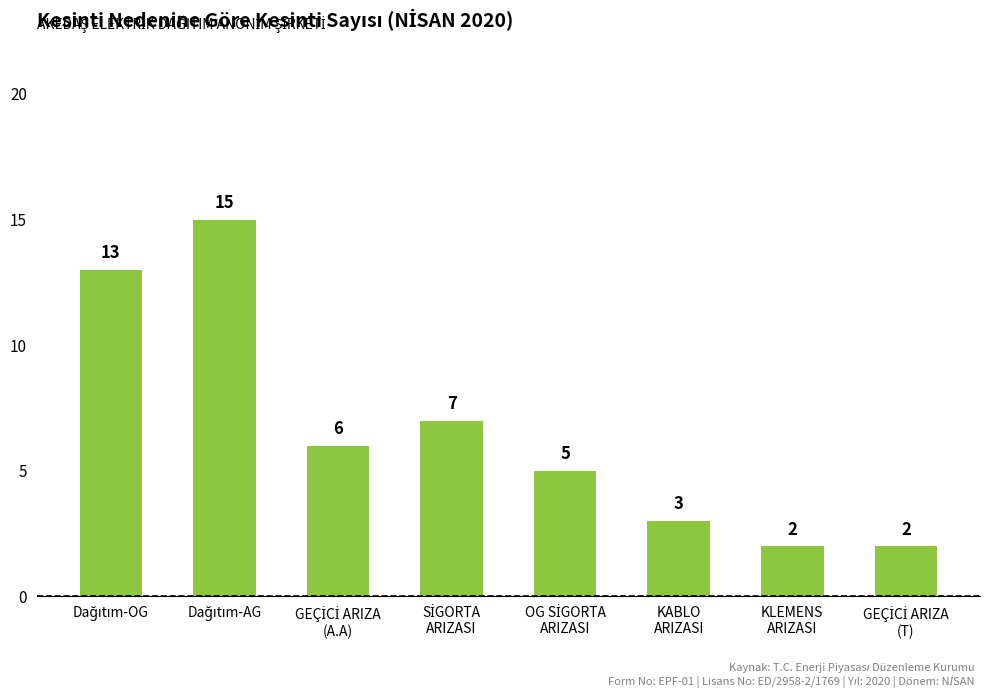

Reading left to right, transcribe all the data shown in this chart.

13	15	6	7	5	3	2	2